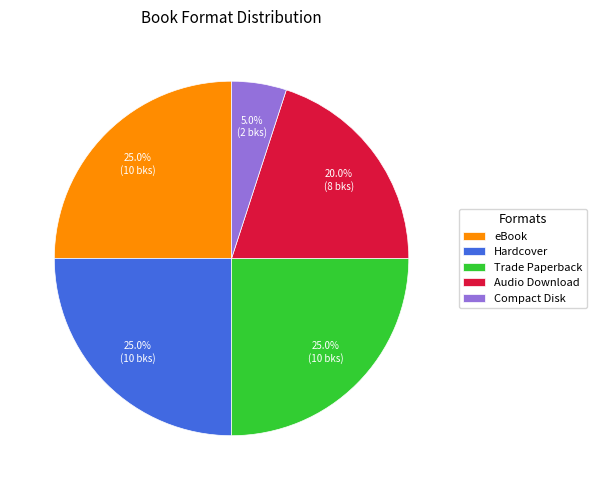

How many slices are in this pie chart?

5